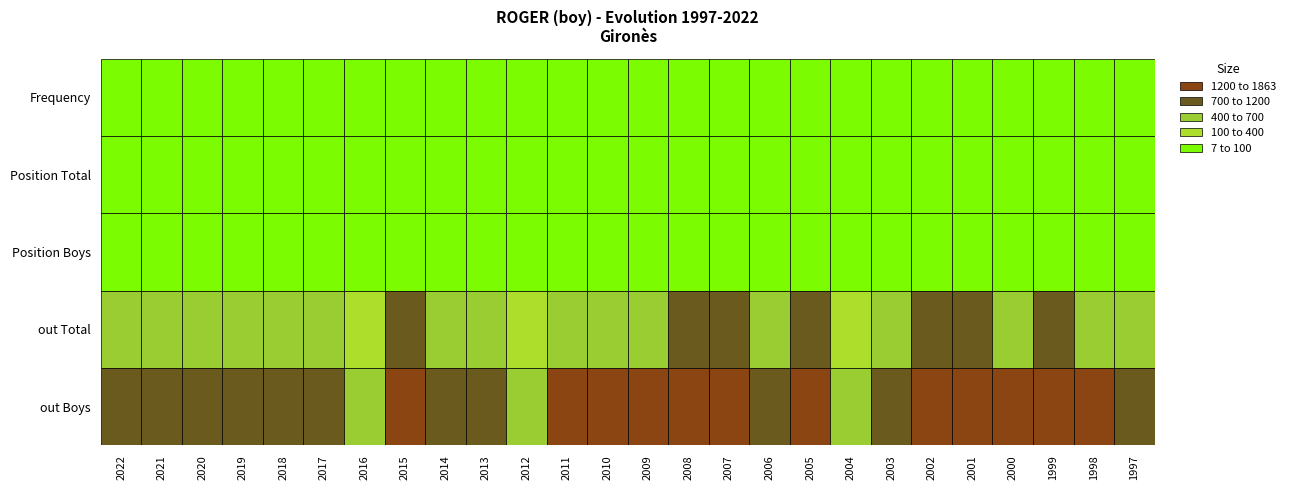

Reading left to right, what are all the values shown in this chart?

Frequency: 0=8	1=10	2=10	3=9	4=8	5=11	6=7	7=18	8=10	9=11	10=8	11=16	12=17	13=17	14=20	15=18	16=13	17=17	18=7	19=11	20=15	21=15	22=10	23=10	24=9	25=8
Position_Total: 0=21	1=17	2=22	3=22	4=42	5=25	6=58	7=16	8=39	9=33	10=57	11=21	12=22	13=25	14=19	15=20	16=38	17=21	18=61	19=40	20=22	21=21	22=38	23=29	24=36	25=42
Position_Boys: 0=13	1=10	2=11	3=10	4=21	5=12	6=34	7=9	8=24	9=16	10=32	11=15	12=13	13=14	14=10	15=12	16=21	17=11	18=30	19=19	20=13	21=10	22=20	23=16	24=17	25=24
out_Total: 0=464	1=566	2=527	3=490	4=407	5=546	6=336	7=839	8=449	9=515	10=346	11=666	12=660	13=656	14=748	15=746	16=549	17=768	18=323	19=550	20=854	21=918	22=625	23=703	24=636	25=566
out_Boys: 0=948	1=1099	2=1045	3=978	4=786	5=1072	6=666	7=1562	8=846	9=1032	10=665	11=1277	12=1258	13=1258	14=1475	15=1452	16=1085	17=1448	18=636	19=1067	20=1622	21=1863	22=1250	23=1366	24=1205	25=1074